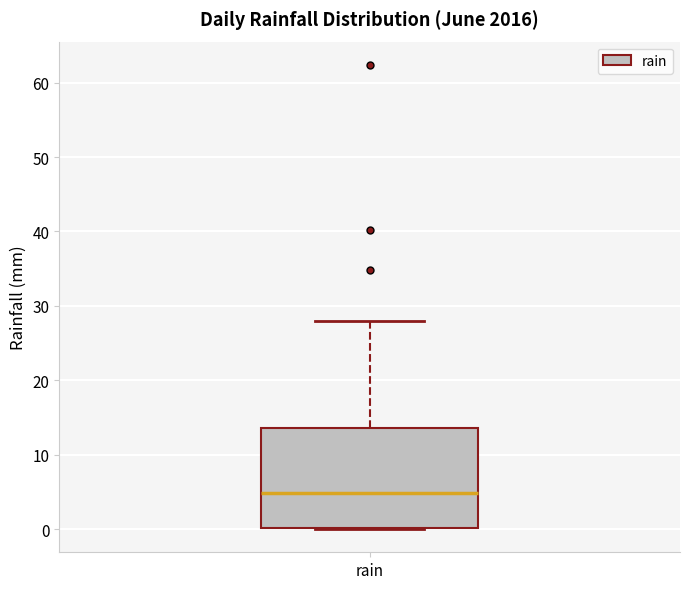

Transcribe this box plot: give where the median line is, the range the box spans, and where the two whiskers end, as read against the y-axis. The values are not printed on the chart, so give them approximately, as read against the axis.

median 5, box 0 to 14, whiskers 0 to 28